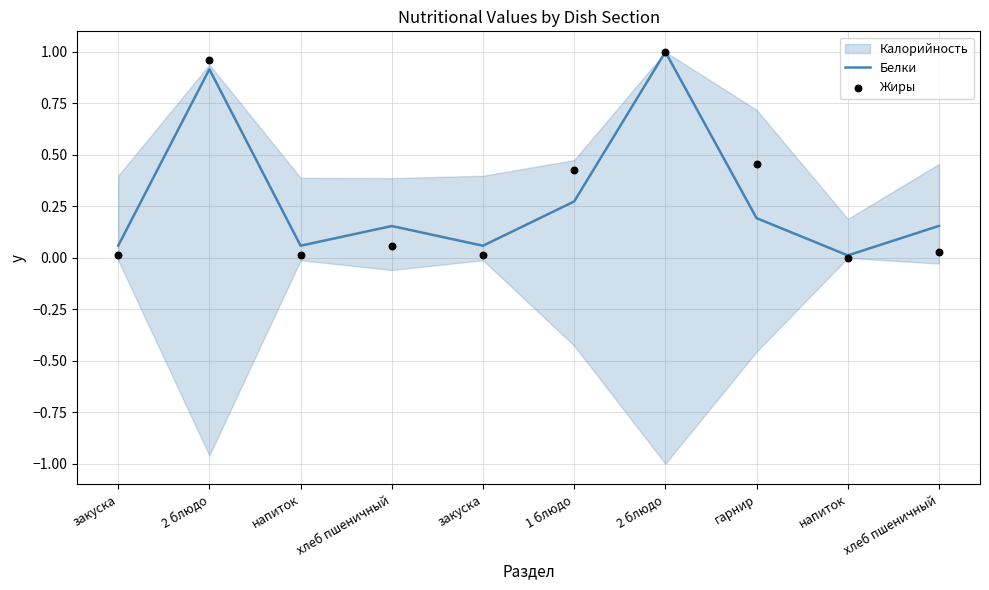

At which category is the sum across all series the highest?

2 блюдо